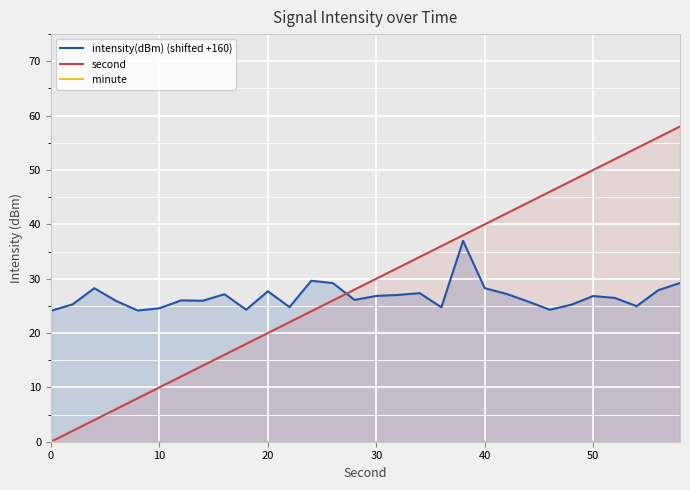

What is the greatest value displayed?

58.0